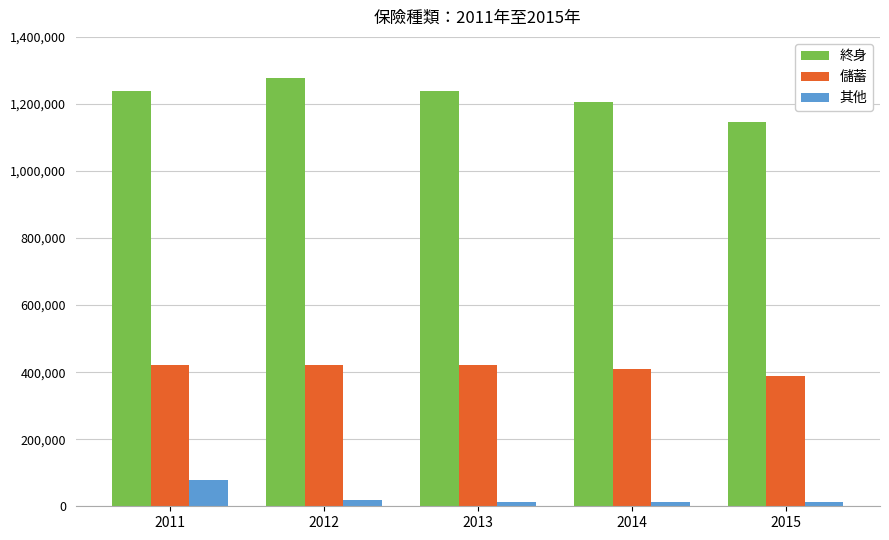

Where is 其他 nearest to the value 45377?

2012